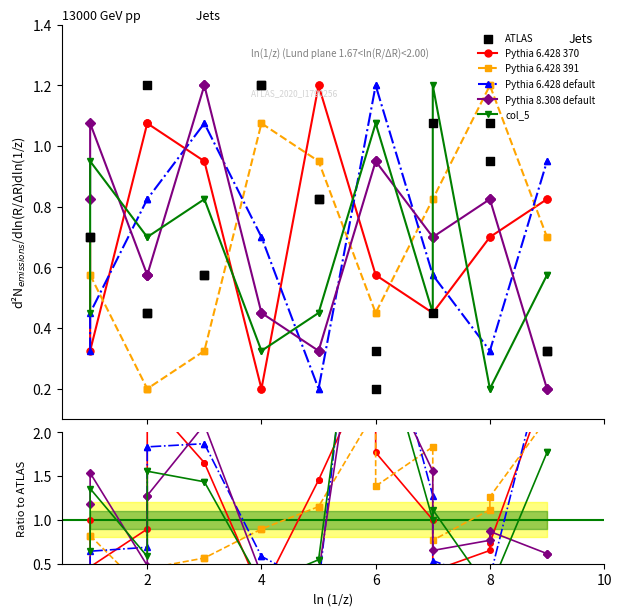

Which series has the largest total across all categories?

Pythia 6.428 default